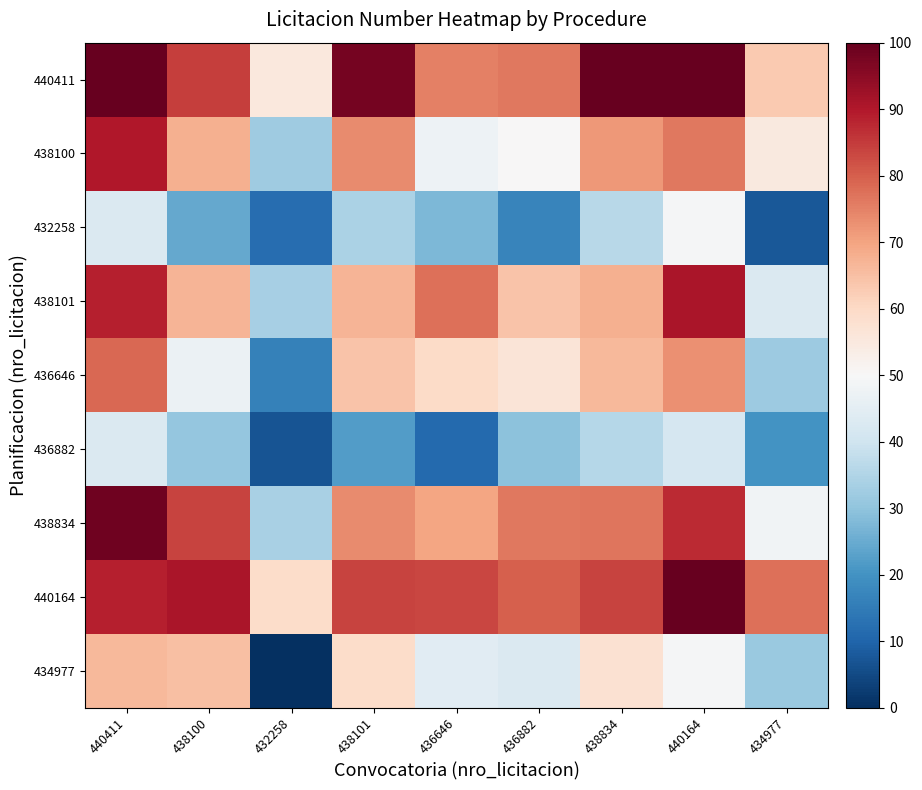

How many distinct data groups are displayed?

9